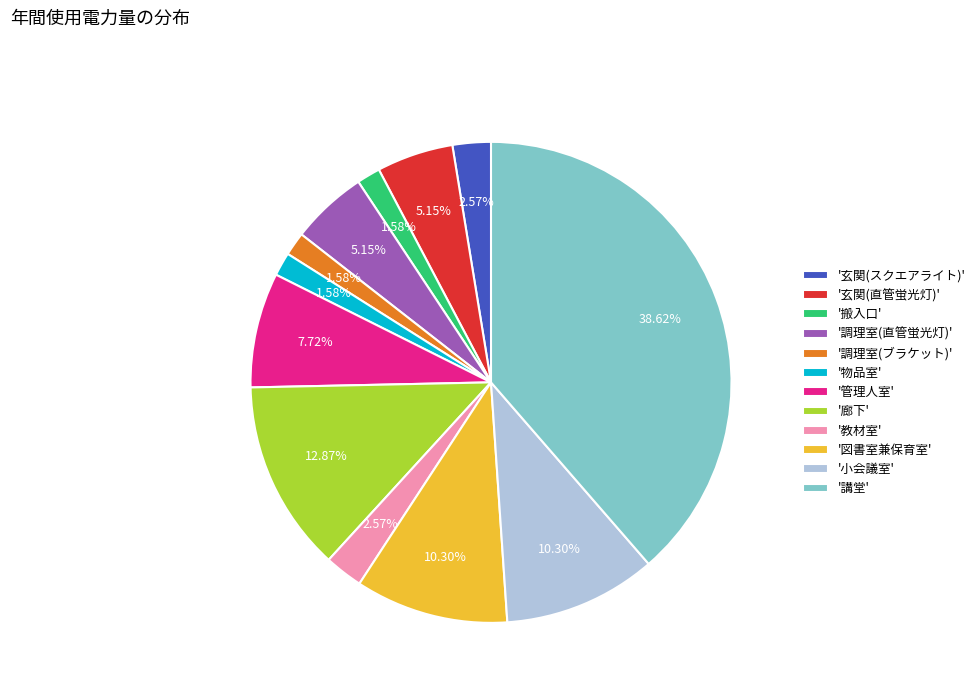

What is the ratio of the value at '調理室(直管蛍光灯)' to the value at '調理室(ブラケット)'?

3.3